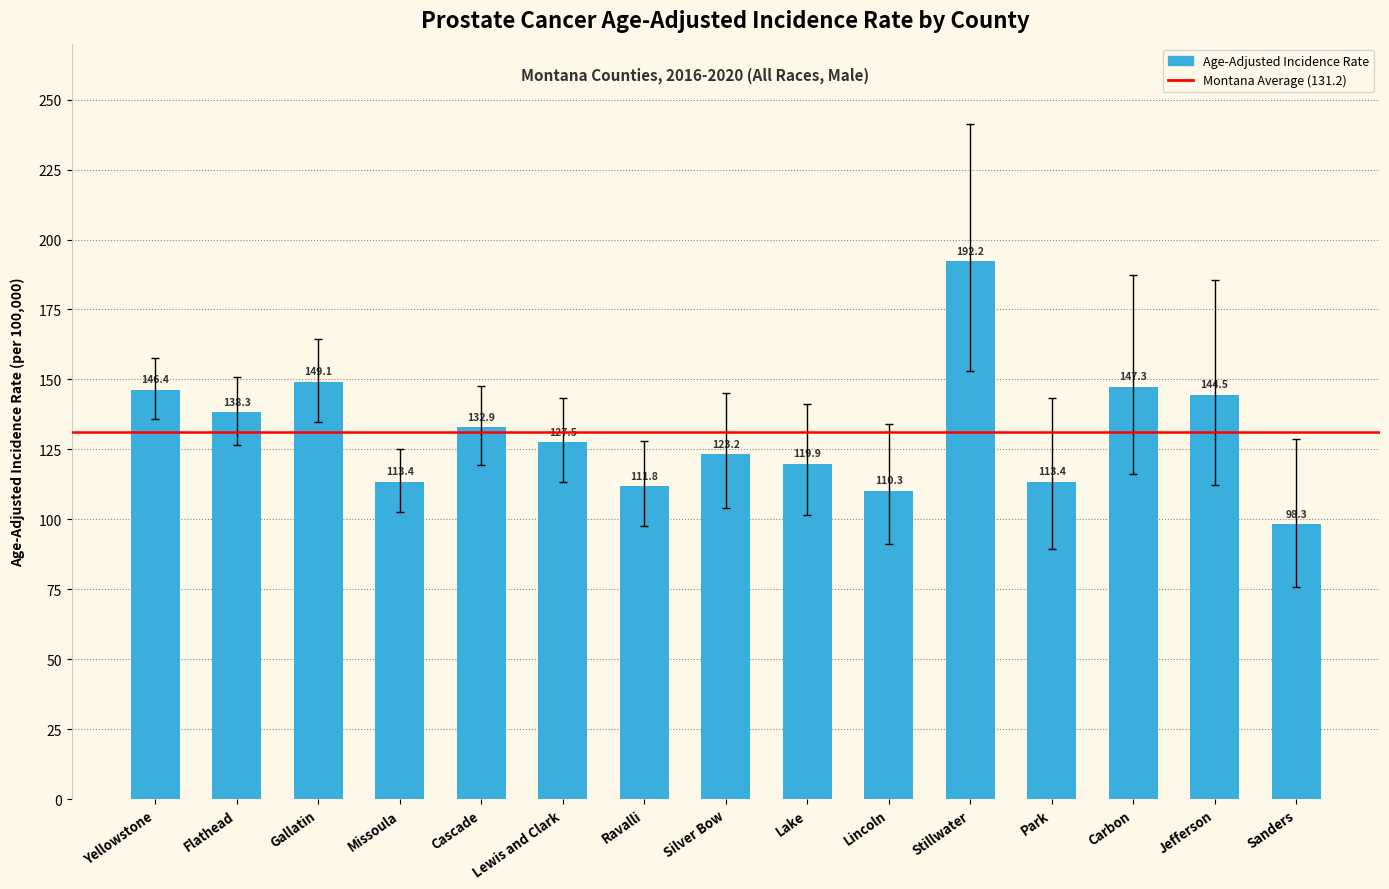

What is the smallest value displayed?

98.3